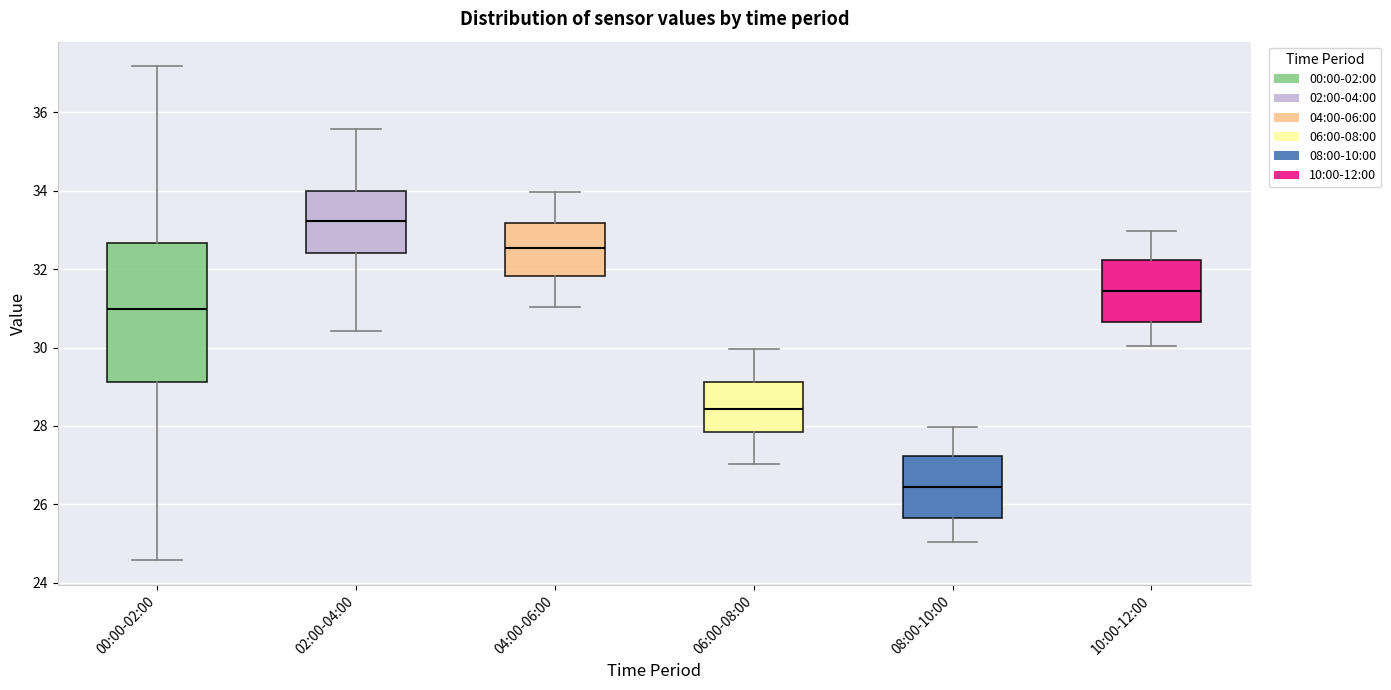

Where does the median line of the box for 02:00-04:00 sit on the y-axis? The values are not printed on the chart, so give them approximately, as read against the axis.

33.2